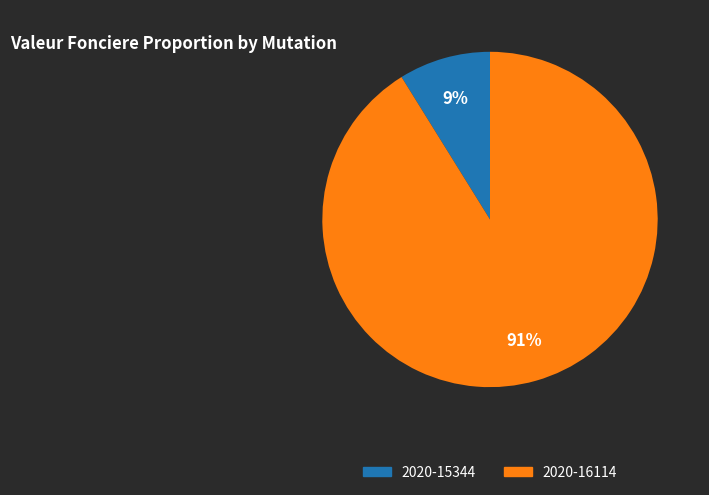

Between 2020-15344 and 2020-16114, which is larger?

2020-16114